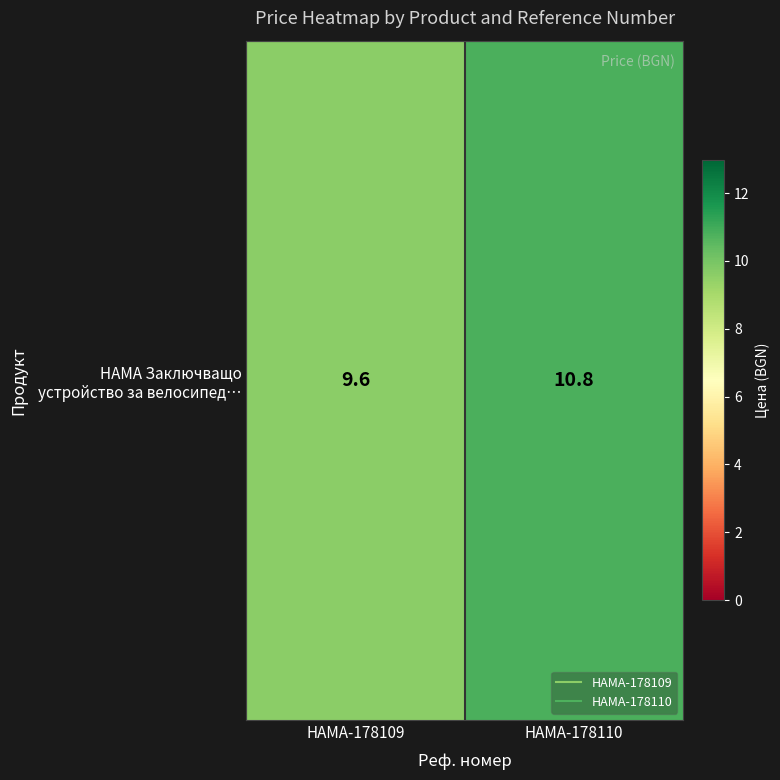

Reading left to right, extract all data points from this chart.

HAMA-178109=9.6	HAMA-178110=10.8